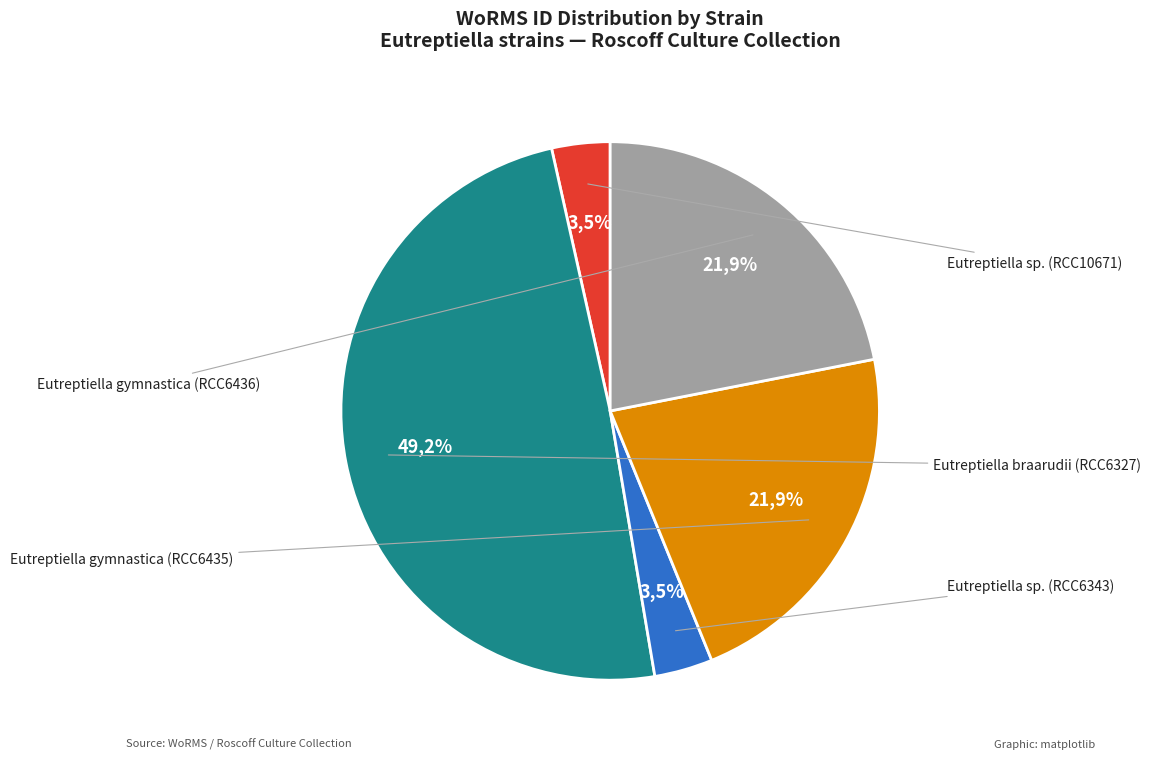

What percentage is the Eutreptiella sp. (RCC6343) slice, to the nearest percent?

3%